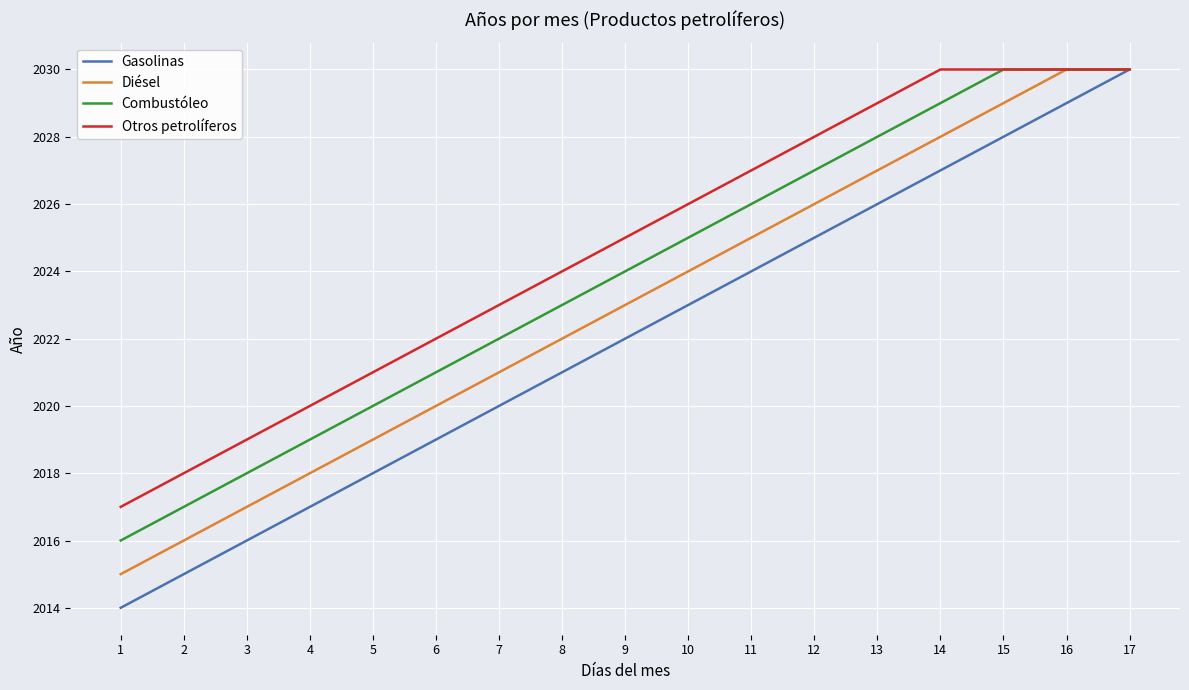

Is this an area chart (filled region under the line)?

No